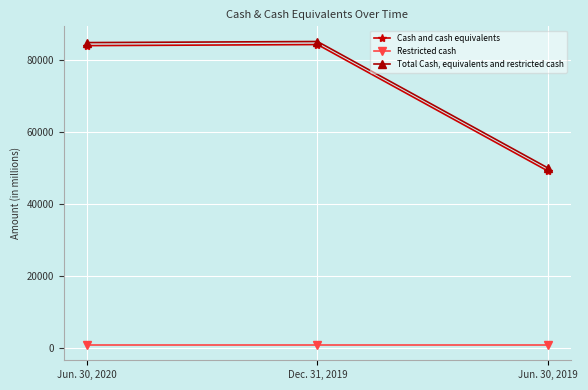

What is the label of the 3rd point from the left?

Jun. 30, 2019